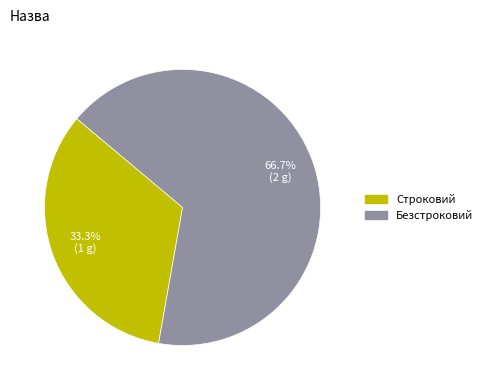

The Безстроковий slice represents 67% of the pie. True or false?

True